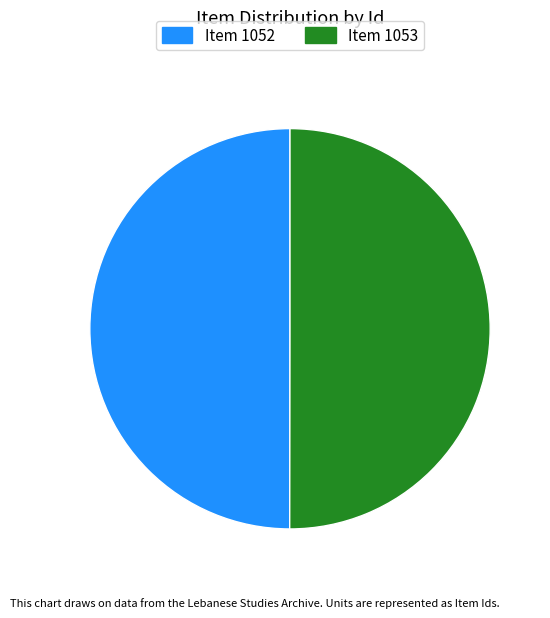

Is it true that Item 1053 is 43% of the pie?

False